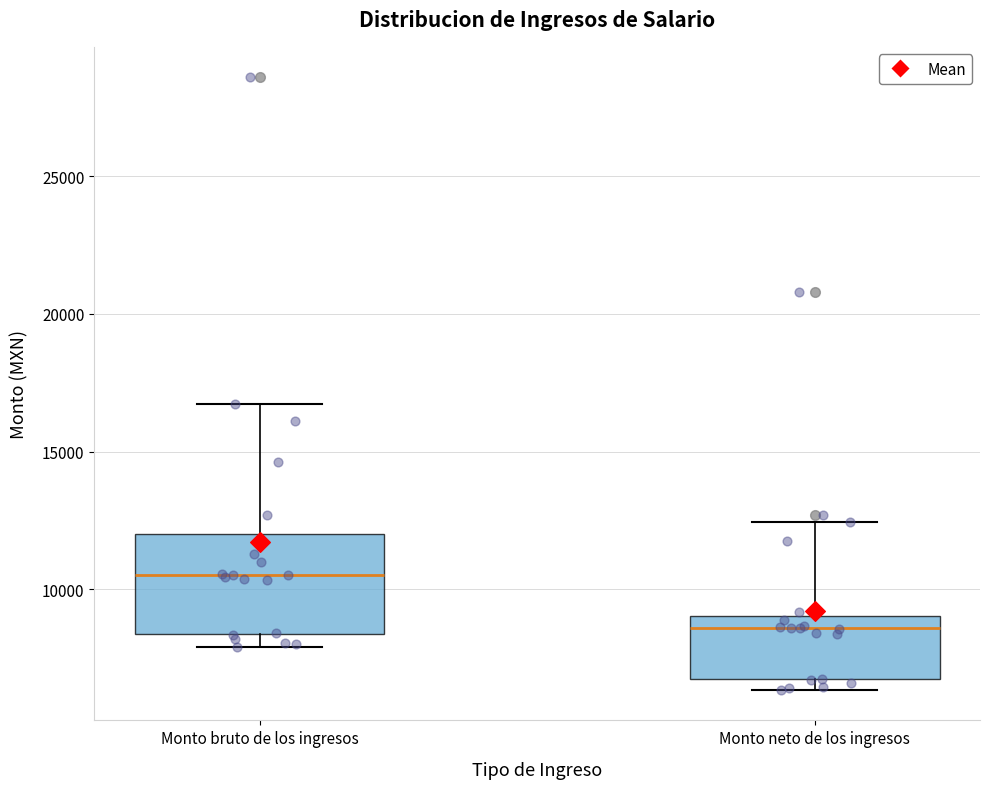

Reading left to right, transcribe this box plot: for each box, give where its median line is, the range the box spans, and where its two whiskers end, as read against the y-axis. The values are not printed on the chart, so give them approximately, as read against the axis.

Monto bruto de los ingresos: median 10500, box 8500 to 12000, whiskers 8000 to 16500
Monto neto de los ingresos: median 8500, box 6500 to 9000, whiskers 6500 (just below the box's lower edge) to 12500